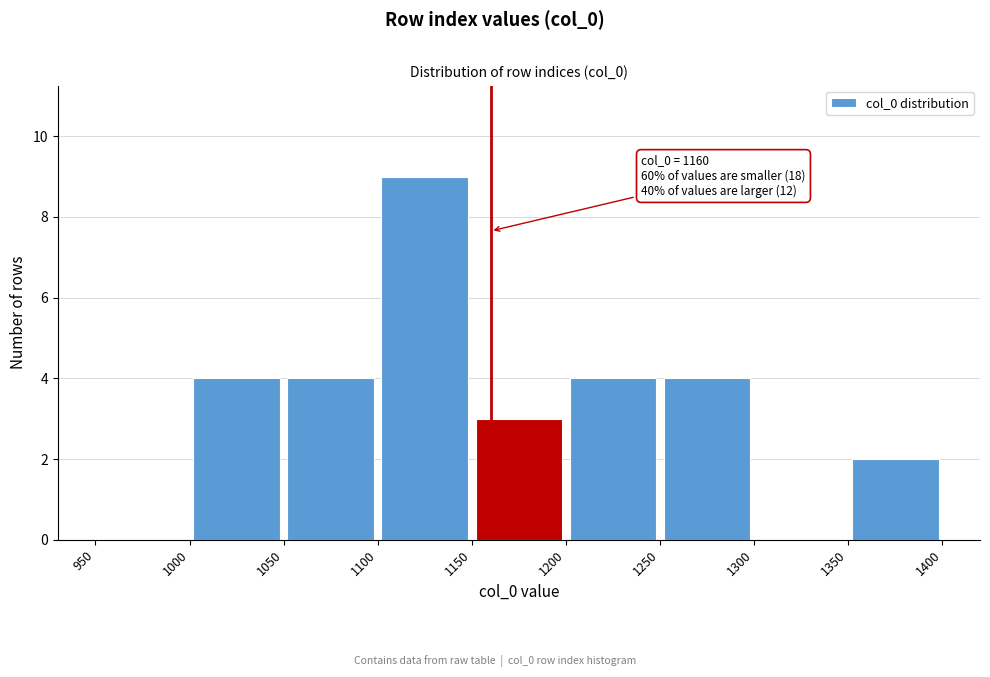

Which range on the x-axis has the tallest bar?

1100 to 1150